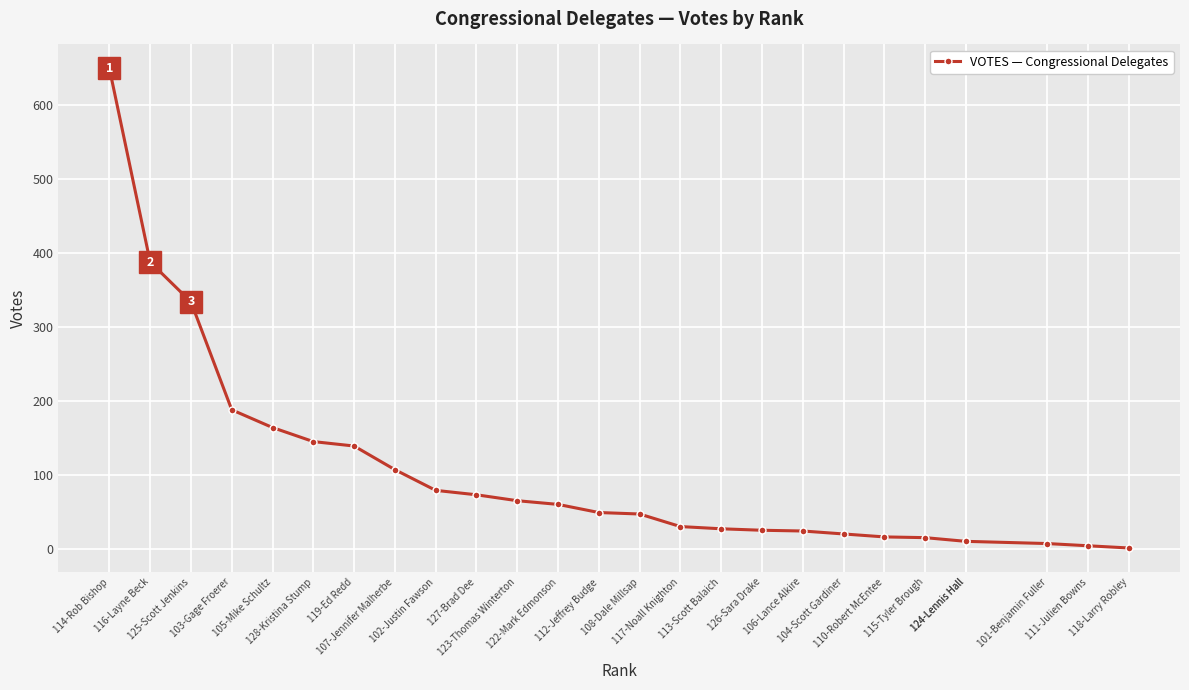

How many lines are shown in the chart?

1